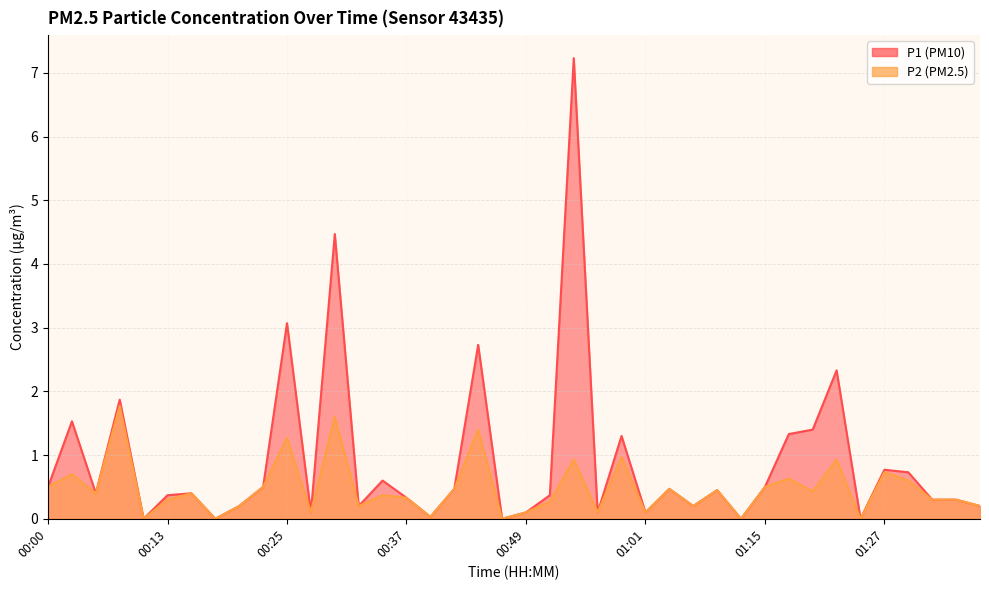

Where is P1 nearest to the value 3?

00:25